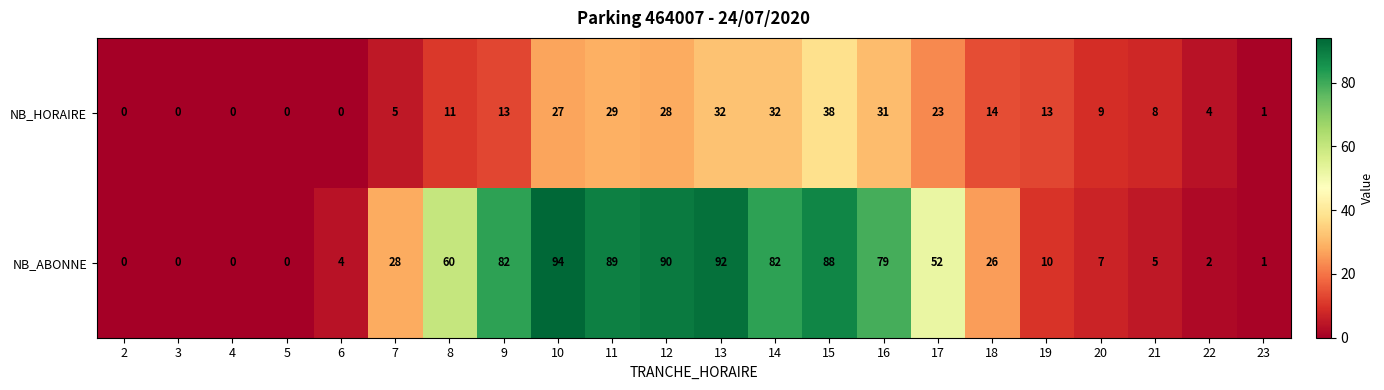

Count the number of data series in this chart.

2